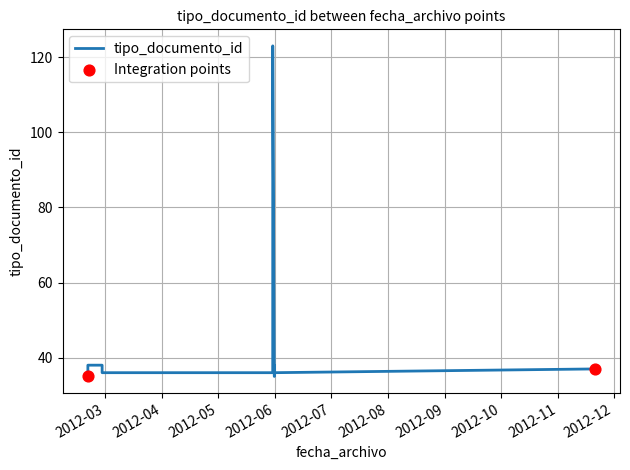

Between 2012-05-30 15:30:28 and 2012-11-20 15:49:41, which is larger?

2012-05-30 15:30:28